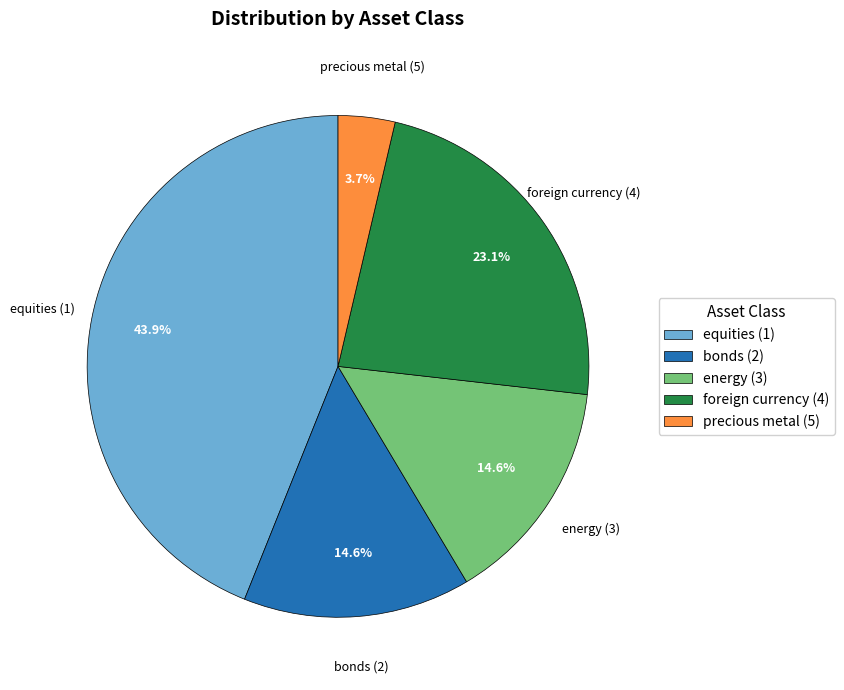

Which category has the biggest portion of the pie?

equities (1)